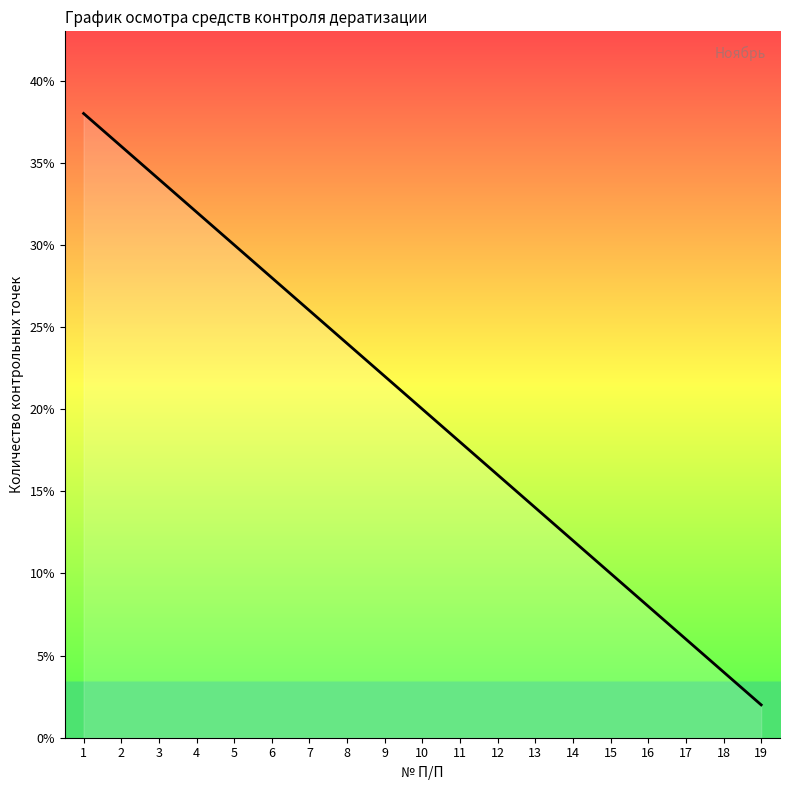

Is it true that the value at 15 is 10?

True